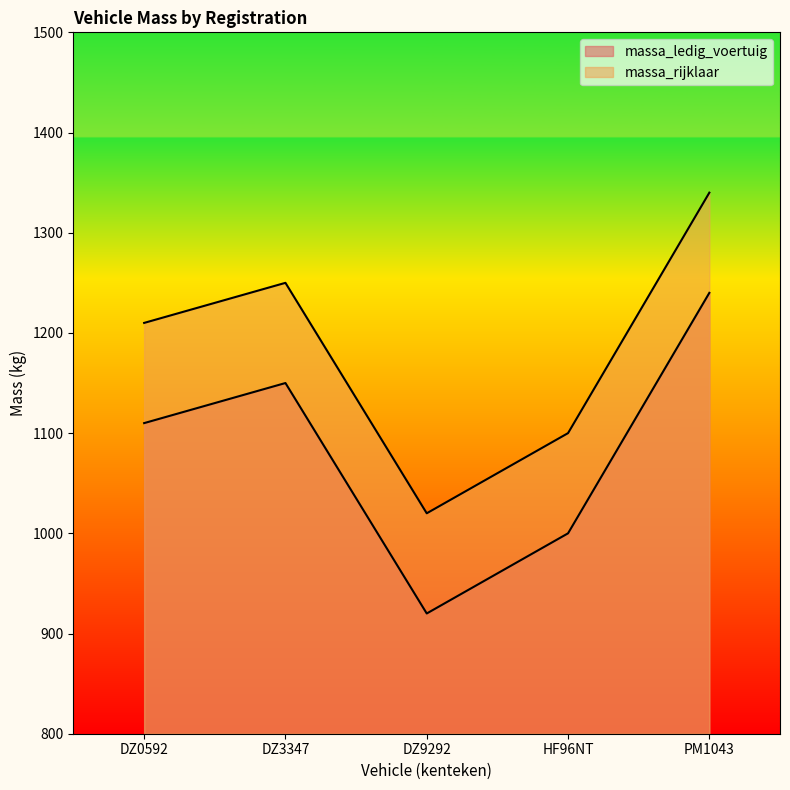

Read the massa_rijklaar value at DZ3347.

1250